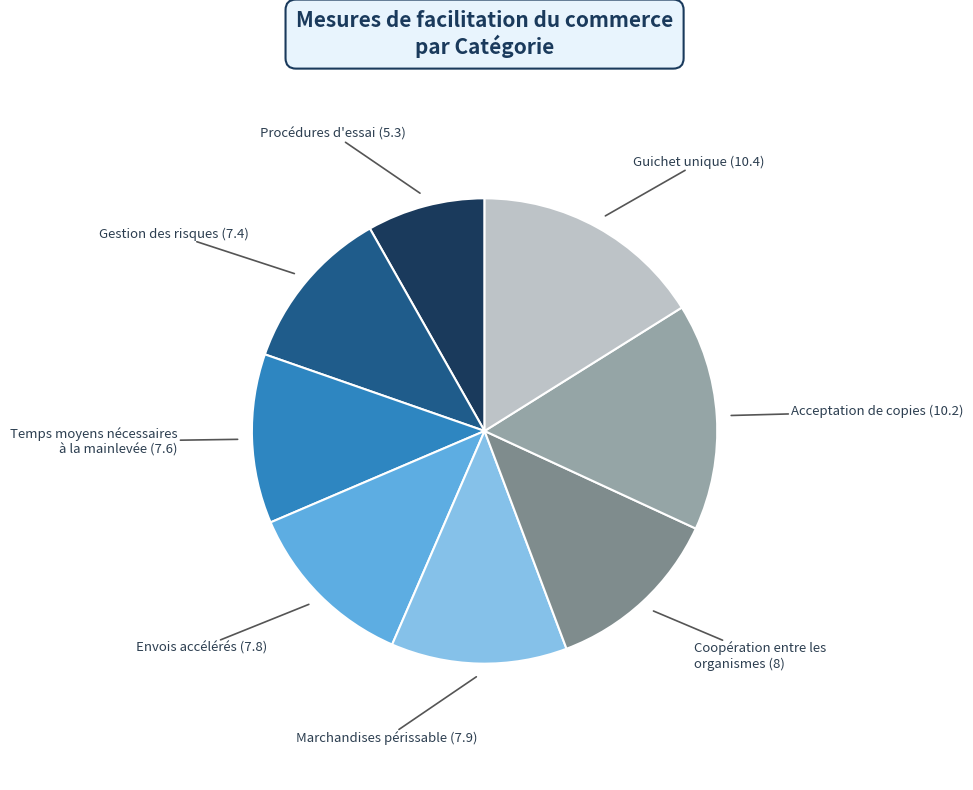

Is there any slice that represents more than half of the pie?

No